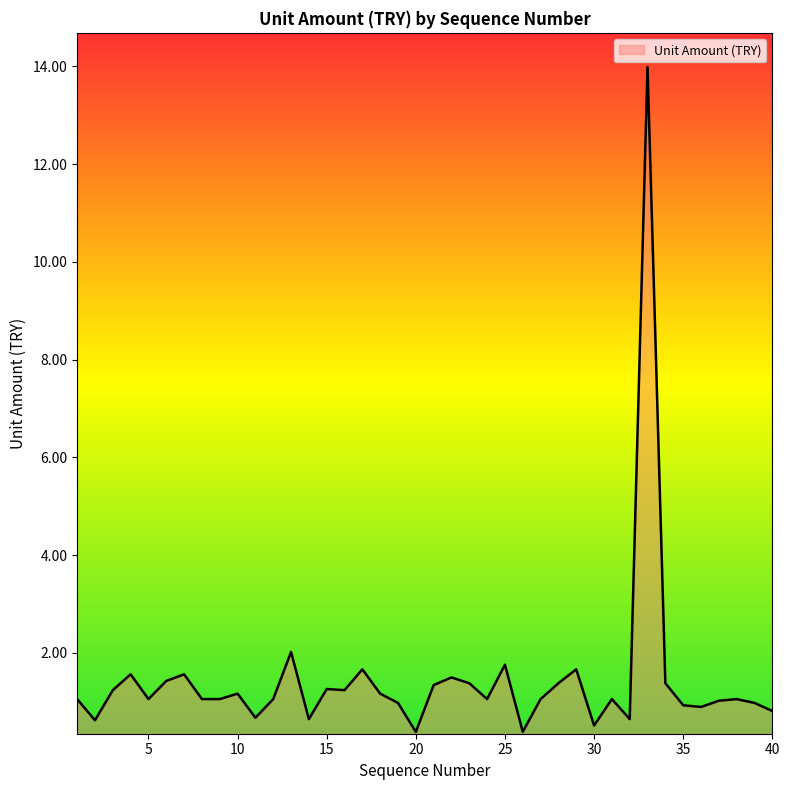

What is the maximum value shown in the chart?

14.0